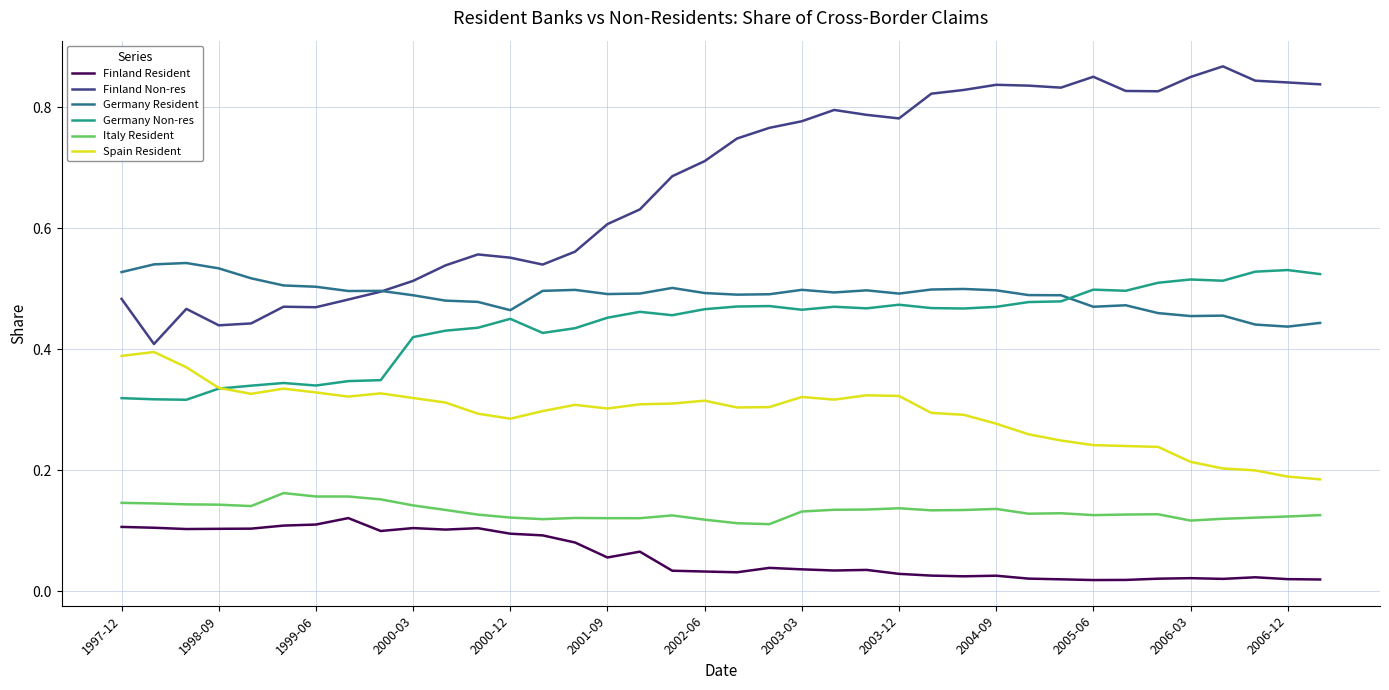

True or false: Finland Non-res and Germany Non-res cross at least once.

False